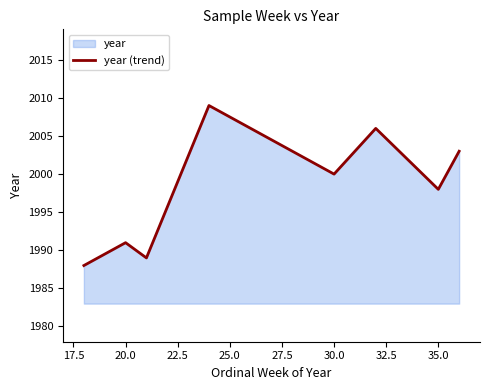

What is the average value?

1997